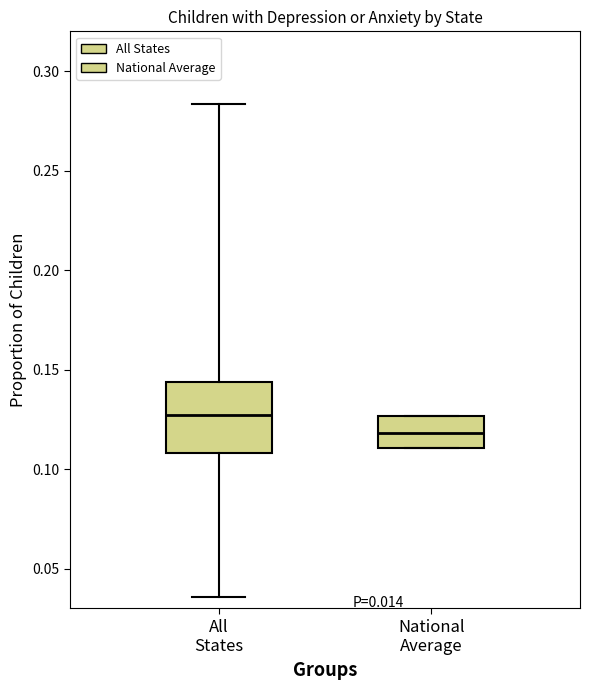

Where does the lower whisker of the box for All States end on the y-axis? The values are not printed on the chart, so give them approximately, as read against the axis.

0.035